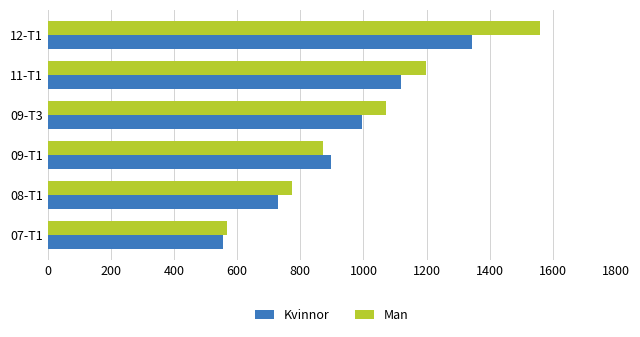

The value of Kvinnor at 09-T1 is 896. True or false?

True